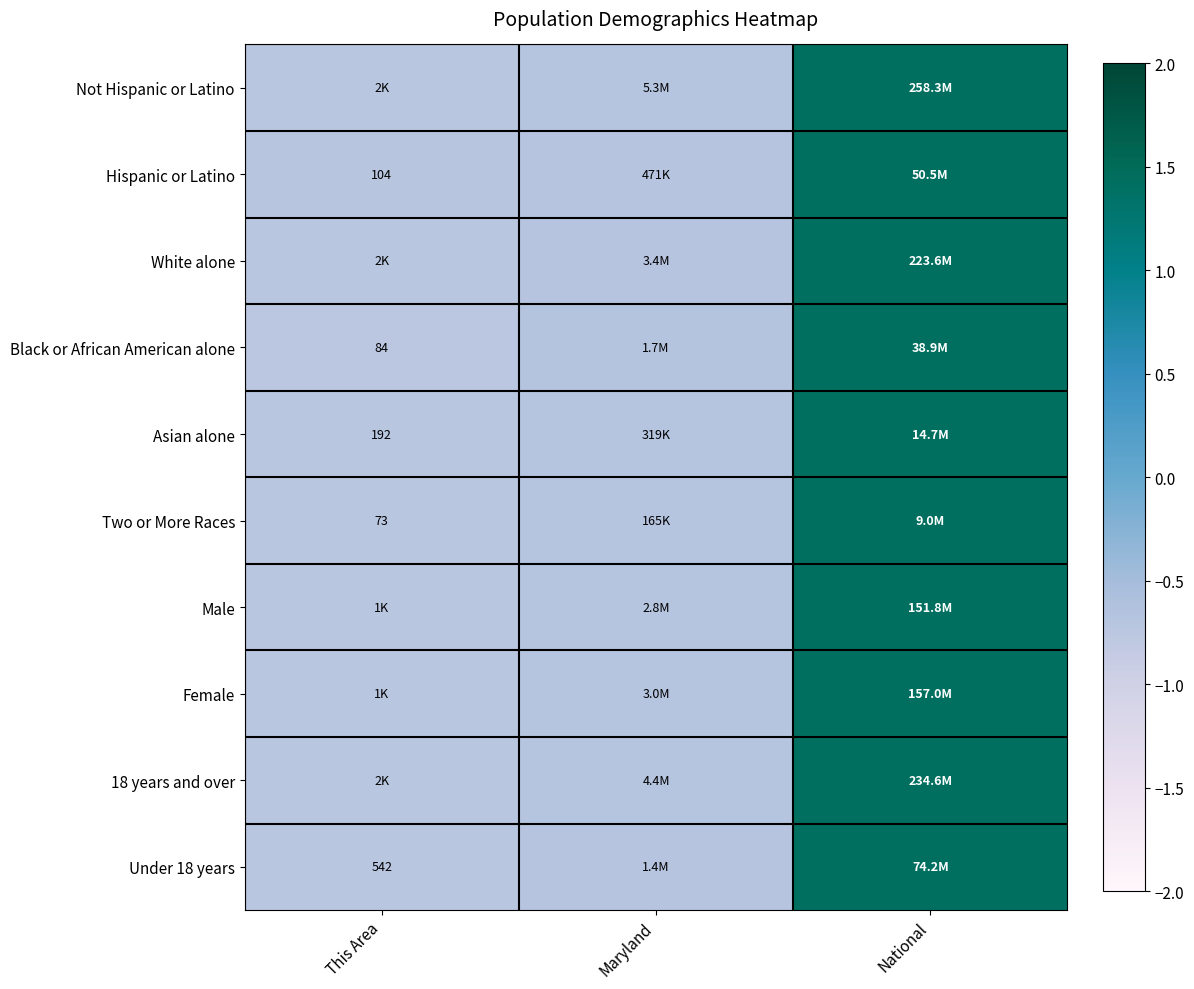

At which category is the sum across all series the highest?

National